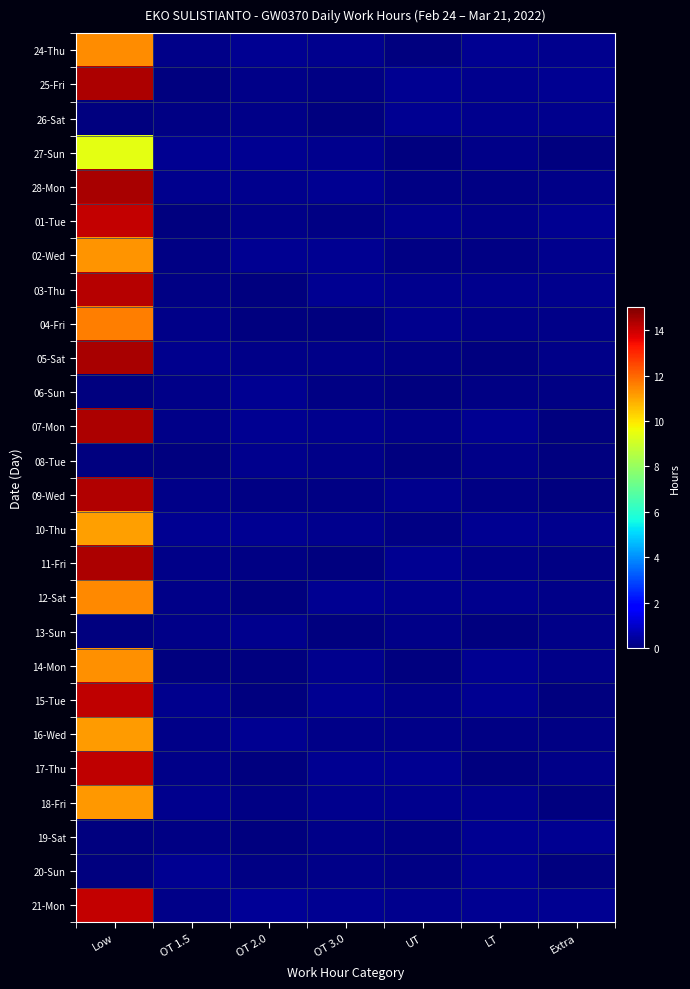

Reading left to right, extract all data points from this chart.

24-Thu: Low=11.4	OT 1.5=0.1	OT 2.0=0.3	OT 3.0=0.2	UT=0.0	LT=0.3	Extra=0.2
25-Fri: Low=14.4	OT 1.5=0.0	OT 2.0=0.1	OT 3.0=0.1	UT=0.3	LT=0.2	Extra=0.2
26-Sat: Low=0.0	OT 1.5=0.1	OT 2.0=0.2	OT 3.0=0.0	UT=0.2	LT=0.2	Extra=0.2
27-Sun: Low=9.4	OT 1.5=0.3	OT 2.0=0.3	OT 3.0=0.2	UT=0.1	LT=0.1	Extra=0.0
28-Mon: Low=14.4	OT 1.5=0.2	OT 2.0=0.2	OT 3.0=0.3	UT=0.1	LT=0.1	Extra=0.1
01-Tue: Low=14.1	OT 1.5=0.0	OT 2.0=0.1	OT 3.0=0.1	UT=0.2	LT=0.1	Extra=0.2
02-Wed: Low=11.3	OT 1.5=0.1	OT 2.0=0.2	OT 3.0=0.2	UT=0.1	LT=0.1	Extra=0.2
03-Thu: Low=14.2	OT 1.5=0.1	OT 2.0=0.0	OT 3.0=0.2	UT=0.2	LT=0.2	Extra=0.2
04-Fri: Low=11.6	OT 1.5=0.2	OT 2.0=0.0	OT 3.0=0.0	UT=0.2	LT=0.1	Extra=0.2
05-Sat: Low=14.4	OT 1.5=0.2	OT 2.0=0.2	OT 3.0=0.2	UT=0.1	LT=0.0	Extra=0.1
06-Sun: Low=0.0	OT 1.5=0.1	OT 2.0=0.3	OT 3.0=0.1	UT=0.0	LT=0.1	Extra=0.1
07-Mon: Low=14.4	OT 1.5=0.2	OT 2.0=0.2	OT 3.0=0.2	UT=0.1	LT=0.2	Extra=0.1
08-Tue: Low=0.0	OT 1.5=0.0	OT 2.0=0.2	OT 3.0=0.1	UT=0.0	LT=0.2	Extra=0.0
09-Wed: Low=14.3	OT 1.5=0.1	OT 2.0=0.1	OT 3.0=0.1	UT=0.2	LT=0.1	Extra=0.0
10-Thu: Low=11.1	OT 1.5=0.3	OT 2.0=0.3	OT 3.0=0.2	UT=0.1	LT=0.3	Extra=0.2
11-Fri: Low=14.4	OT 1.5=0.1	OT 2.0=0.1	OT 3.0=0.0	UT=0.3	LT=0.1	Extra=0.1
12-Sat: Low=11.4	OT 1.5=0.2	OT 2.0=0.1	OT 3.0=0.3	UT=0.2	LT=0.2	Extra=0.1
13-Sun: Low=0.0	OT 1.5=0.2	OT 2.0=0.2	OT 3.0=0.0	UT=0.1	LT=0.0	Extra=0.1
14-Mon: Low=11.4	OT 1.5=0.0	OT 2.0=0.0	OT 3.0=0.2	UT=0.1	LT=0.3	Extra=0.2
15-Tue: Low=14.1	OT 1.5=0.2	OT 2.0=0.0	OT 3.0=0.3	UT=0.1	LT=0.2	Extra=0.0
16-Wed: Low=11.2	OT 1.5=0.1	OT 2.0=0.3	OT 3.0=0.2	UT=0.1	LT=0.1	Extra=0.1
17-Thu: Low=14.2	OT 1.5=0.1	OT 2.0=0.0	OT 3.0=0.2	UT=0.3	LT=0.0	Extra=0.2
18-Fri: Low=11.2	OT 1.5=0.2	OT 2.0=0.1	OT 3.0=0.2	UT=0.2	LT=0.2	Extra=0.0
19-Sat: Low=0.0	OT 1.5=0.1	OT 2.0=0.0	OT 3.0=0.2	UT=0.1	LT=0.2	Extra=0.2
20-Sun: Low=0.0	OT 1.5=0.3	OT 2.0=0.1	OT 3.0=0.2	UT=0.1	LT=0.3	Extra=0.0
21-Mon: Low=14.1	OT 1.5=0.1	OT 2.0=0.3	OT 3.0=0.3	UT=0.2	LT=0.3	Extra=0.3